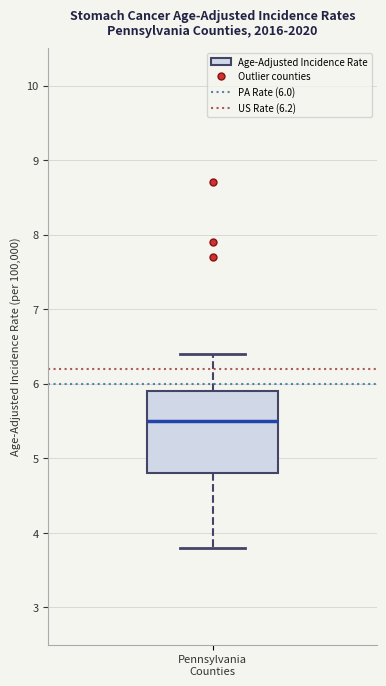

Where does the upper whisker of the box for Pennsylvania Counties end on the y-axis? The values are not printed on the chart, so give them approximately, as read against the axis.

6.4